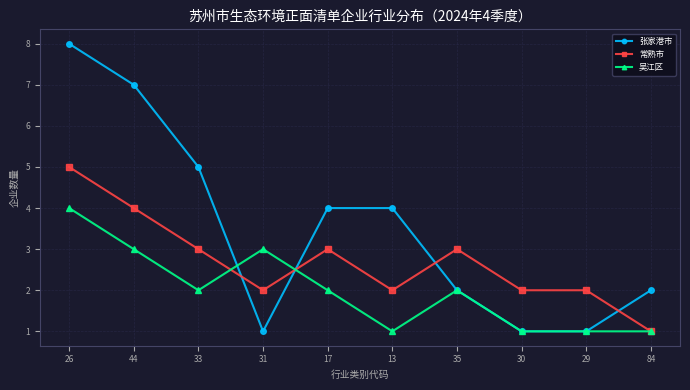

What is the spread (max minus min) of values at 31?

2